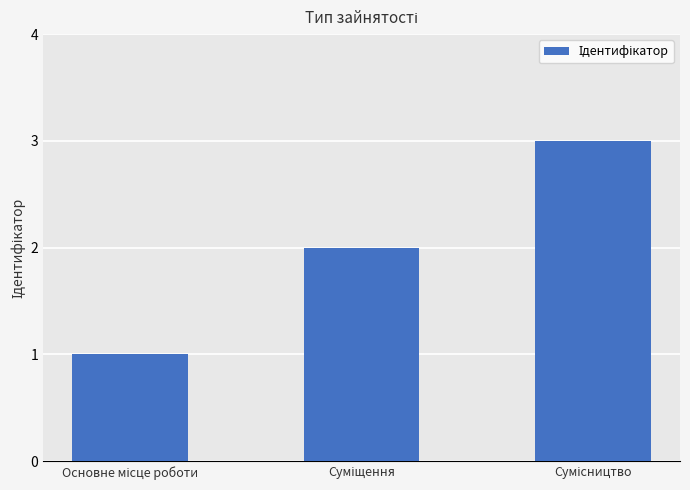

What is the greatest value displayed?

3